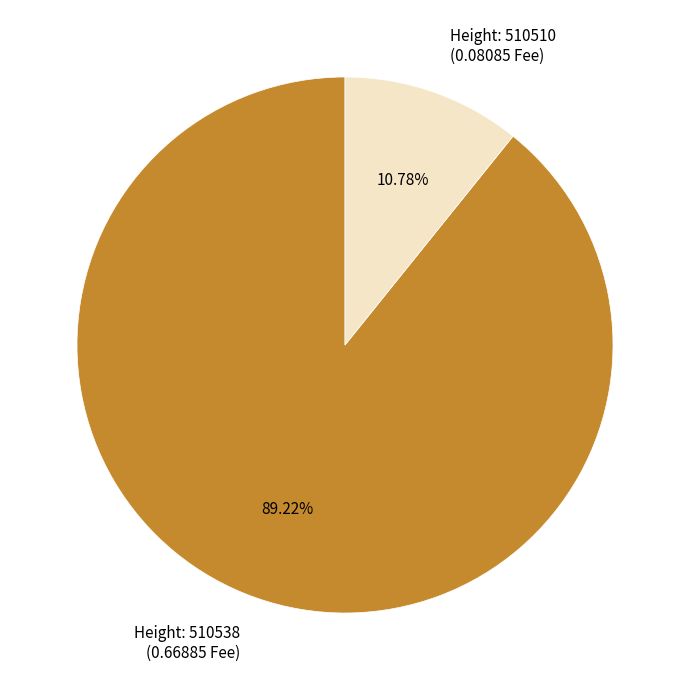

How many segments does this pie chart have?

2